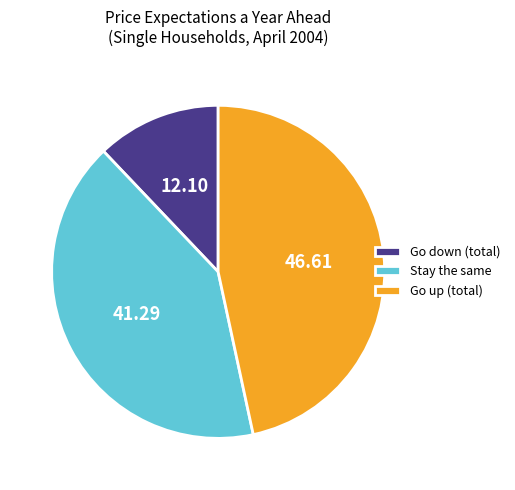

Between Go up (total) and Go down (total), which is larger?

Go up (total)